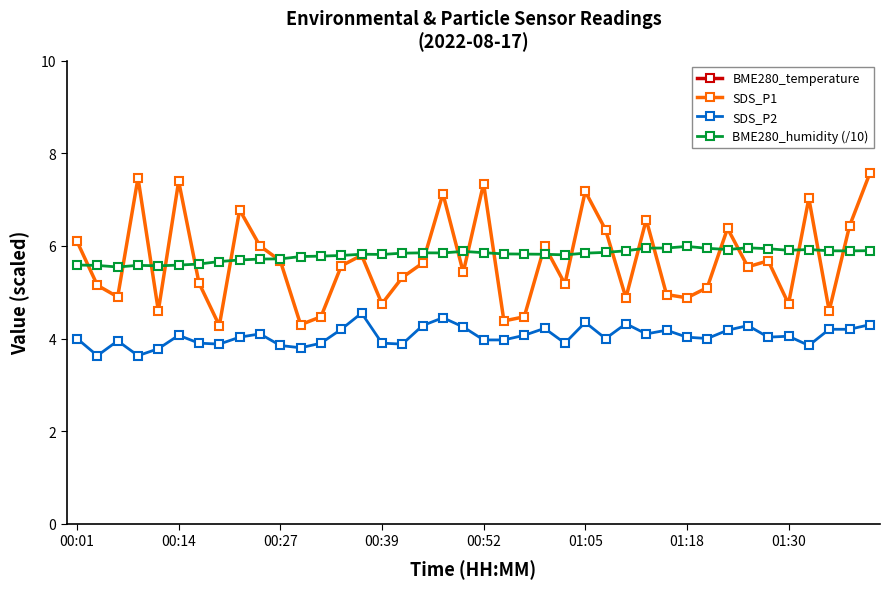

What is the maximum value for BME280_humidity (/10)?

6.0